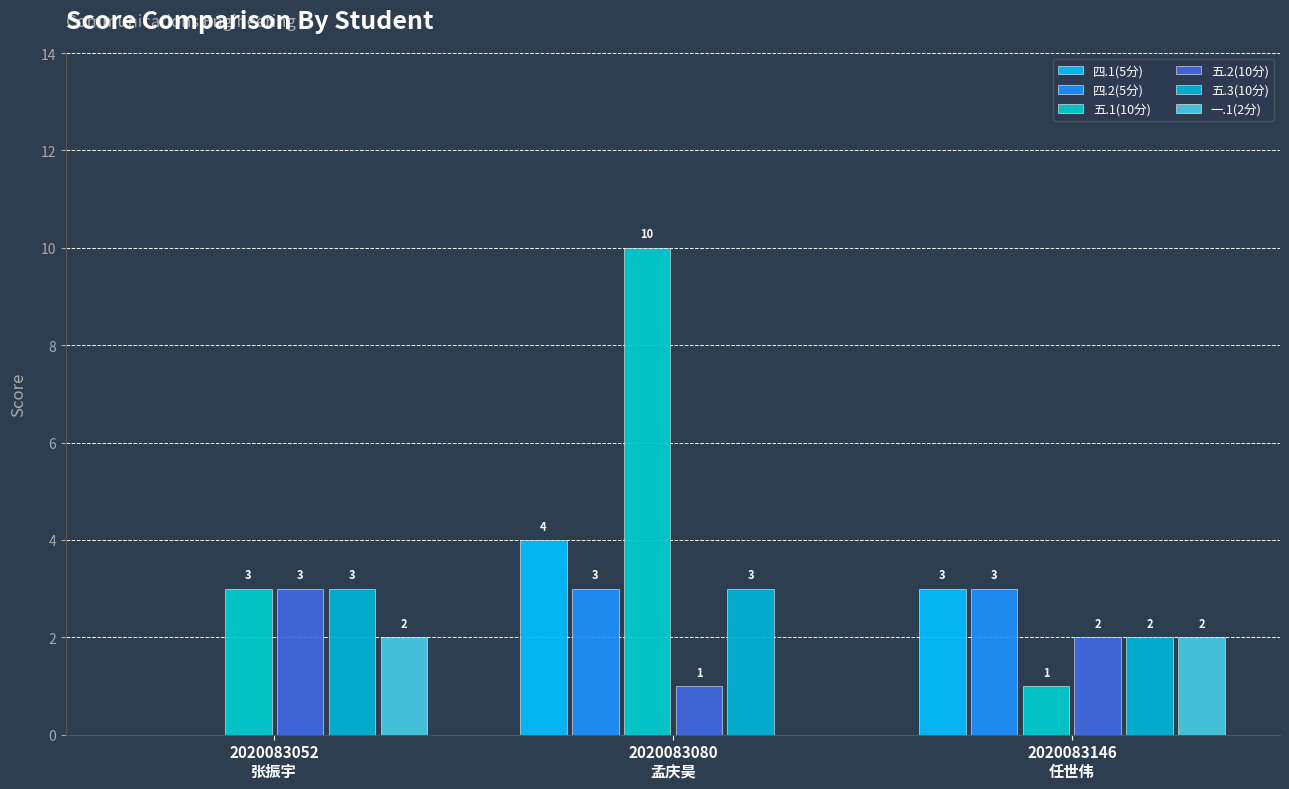

Are the bars horizontal?

No